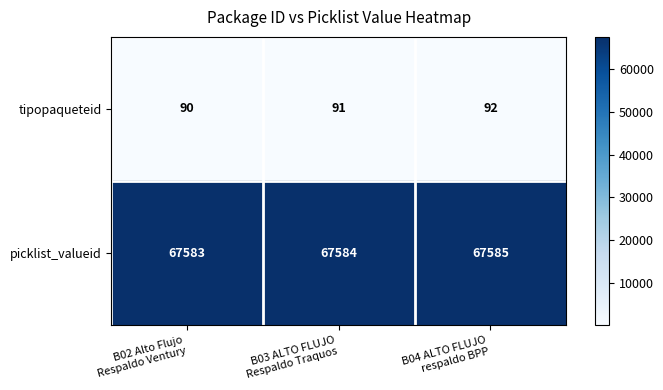

Rank the series by their average value, from highest to lowest.

picklist_valueid, tipopaqueteid